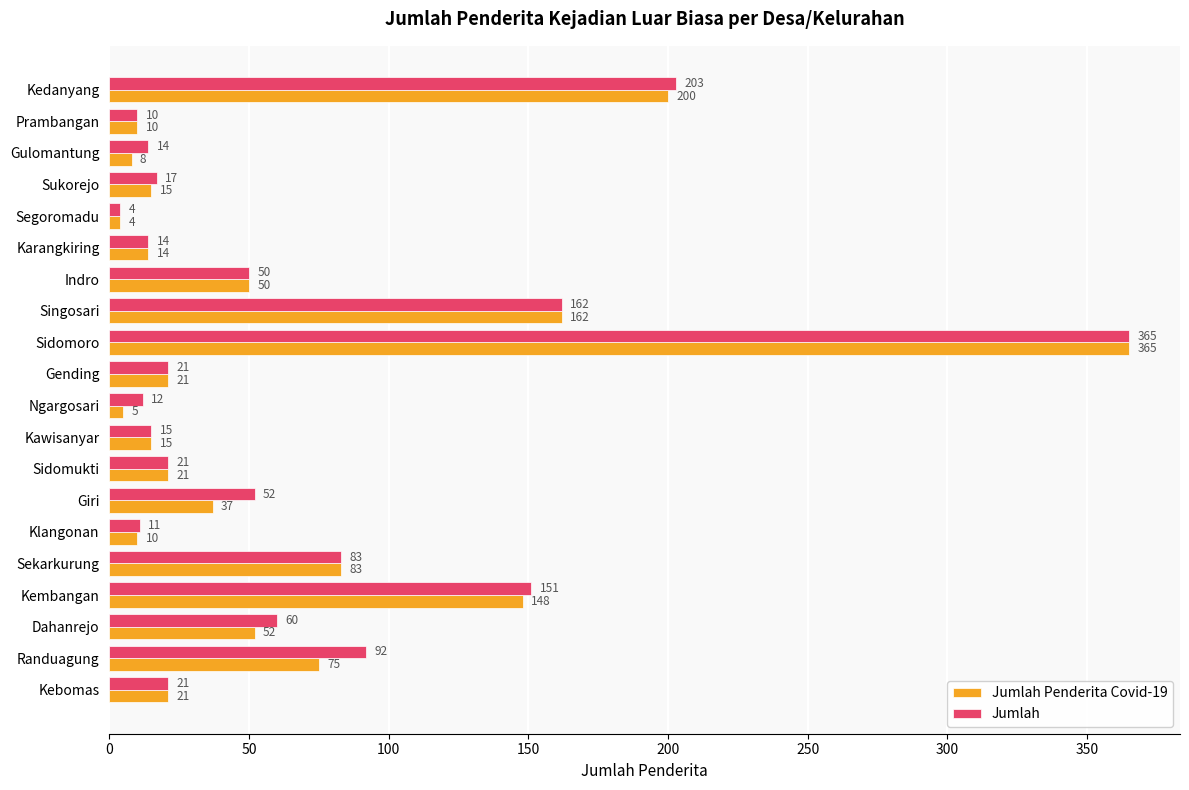

Is the value of Jumlah Penderita Covid-19 at Gending greater than the value of Jumlah at Klangonan?

Yes